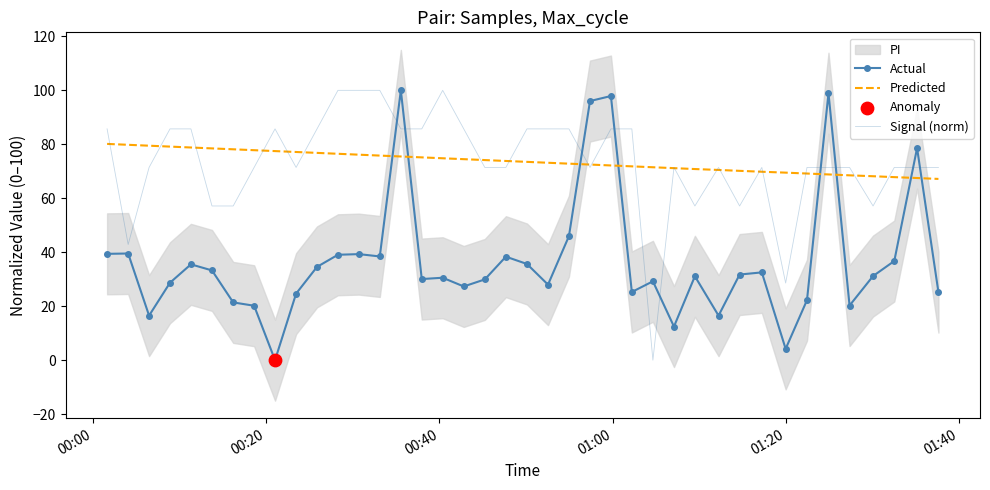

What is the maximum value for Signal (norm)?

100.0